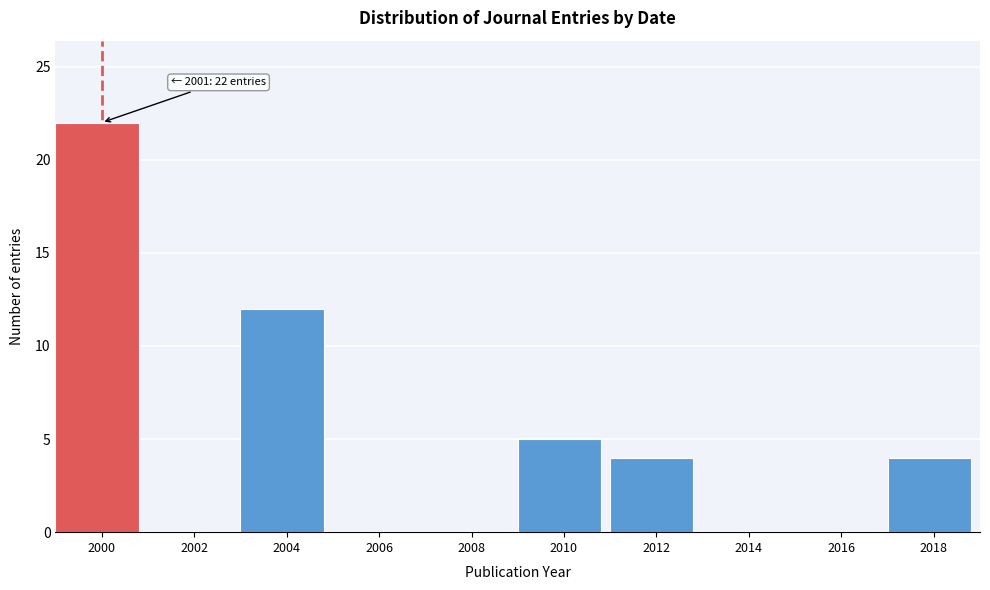

Reading left to right, what are all the values shown in this chart?

2000=22	2002=0	2004=12	2006=0	2008=0	2010=5	2012=4	2014=0	2016=0	2018=4